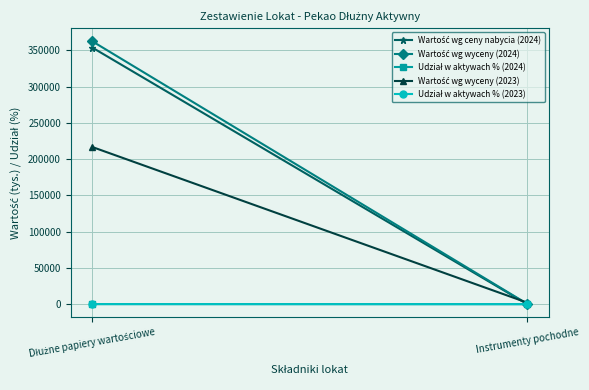

At which category is the sum across all series the highest?

Dłużne papiery wartościowe